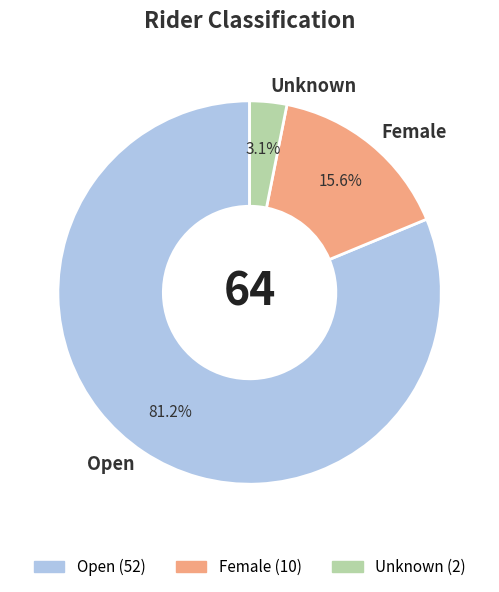

How many slices are in this pie chart?

3